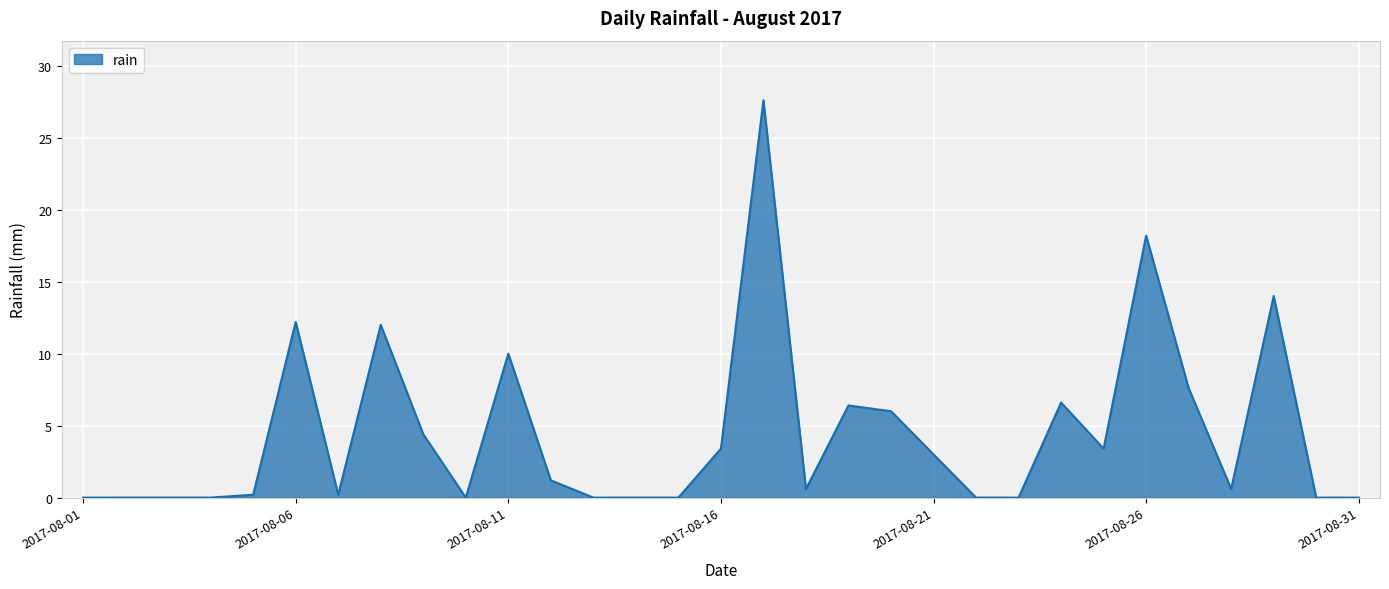

What is the greatest value displayed?

27.6